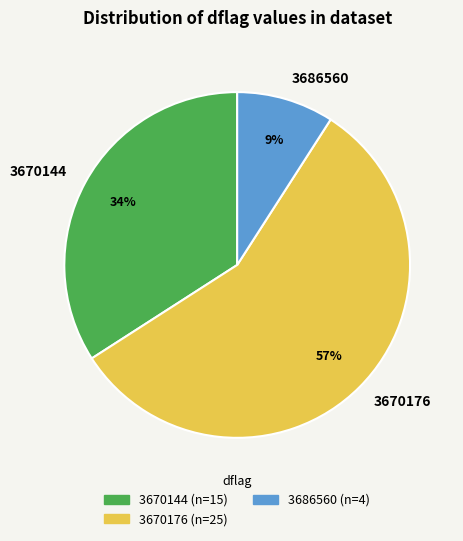

Which slice is the smallest?

3686560